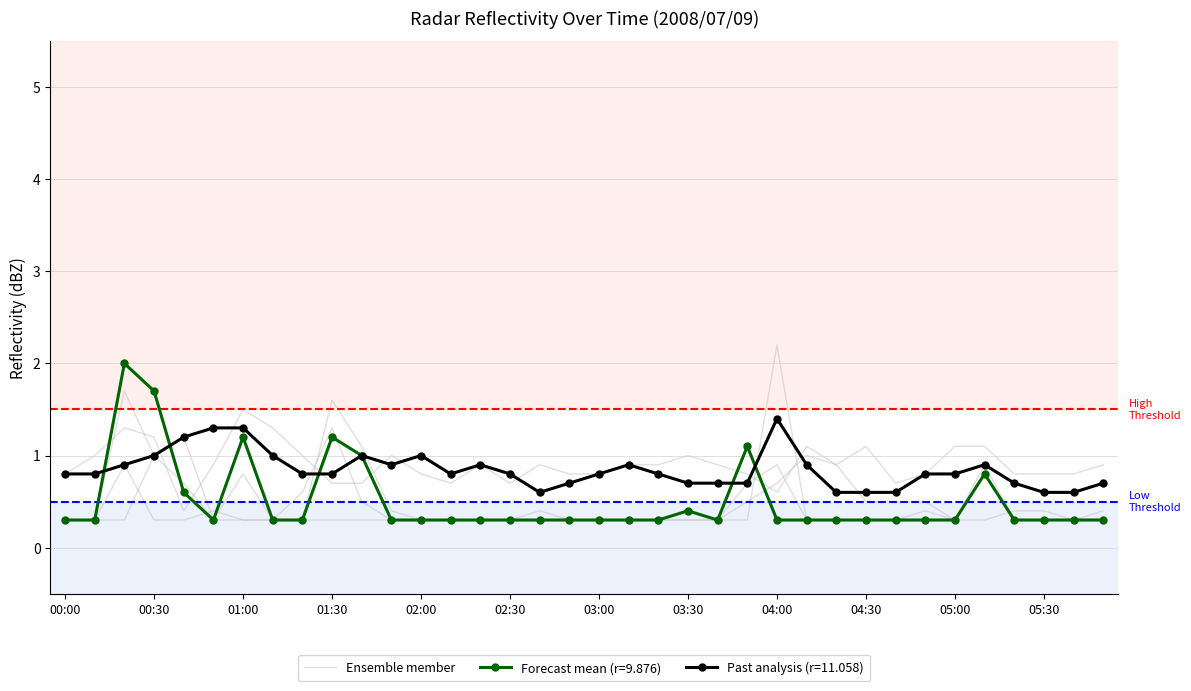

Where is the first local maximum?

01:00